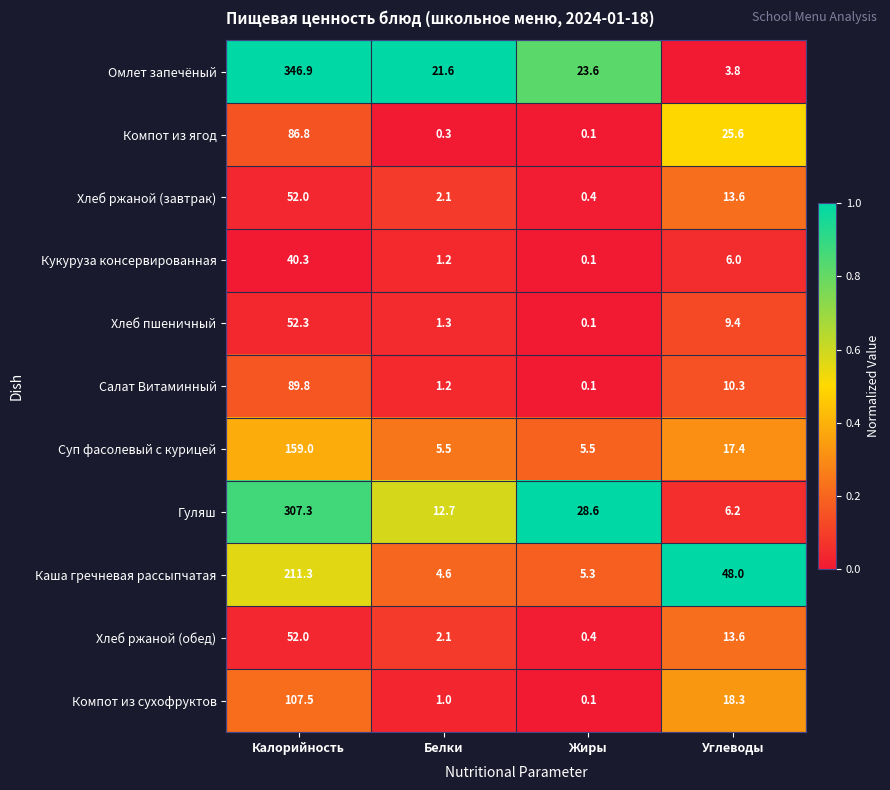

Read the Омлет запечёный value at Калорийность.

346.9